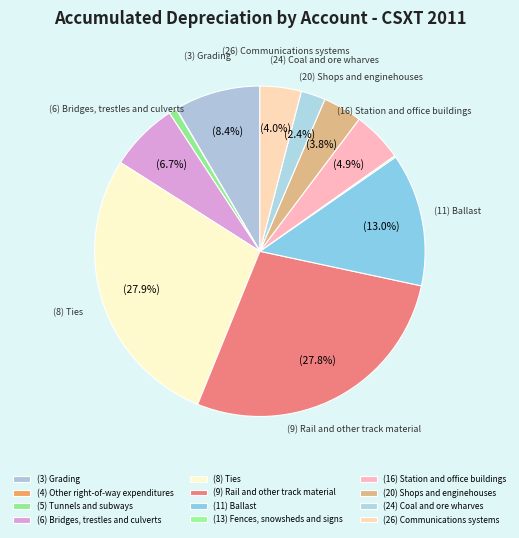

What is the largest slice in the pie chart?

(8) Ties